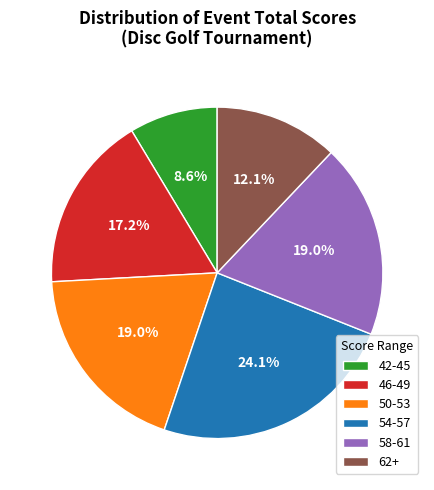

Does any single category account for the majority?

No